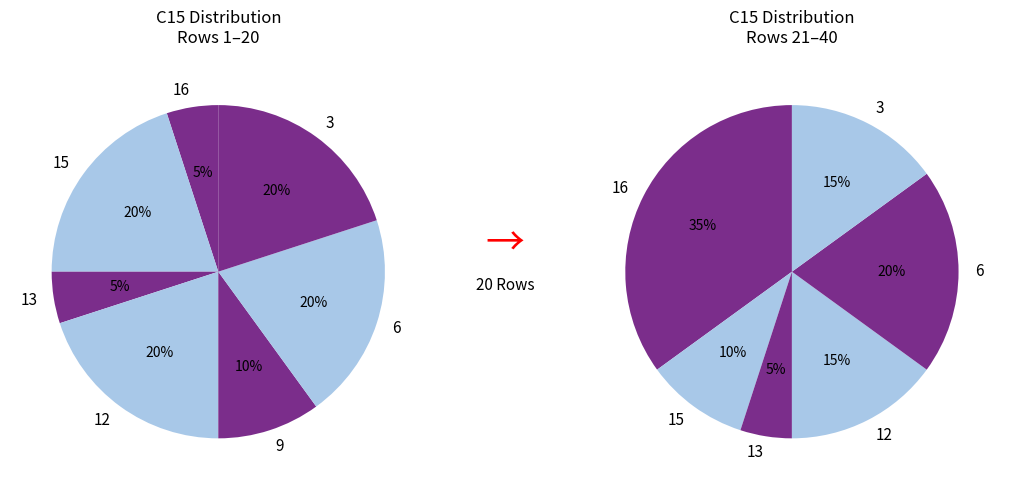

Does 13 represent more than half of the total?

No